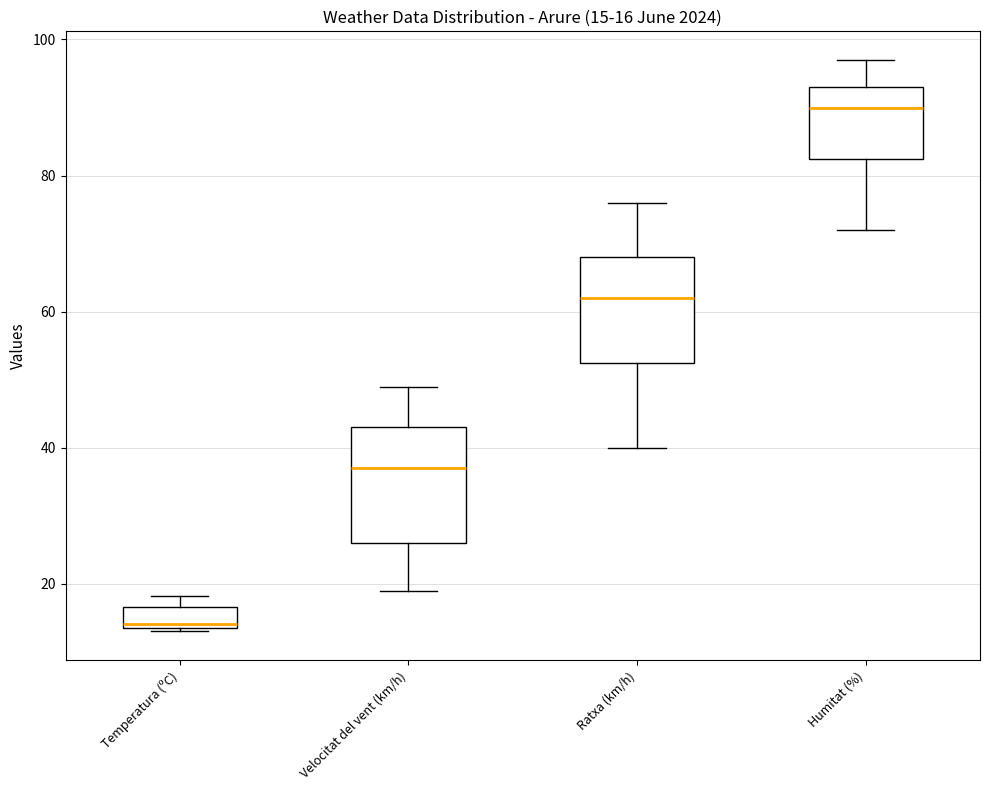

Which box has the lowest median line?

Temperatura (ºC)